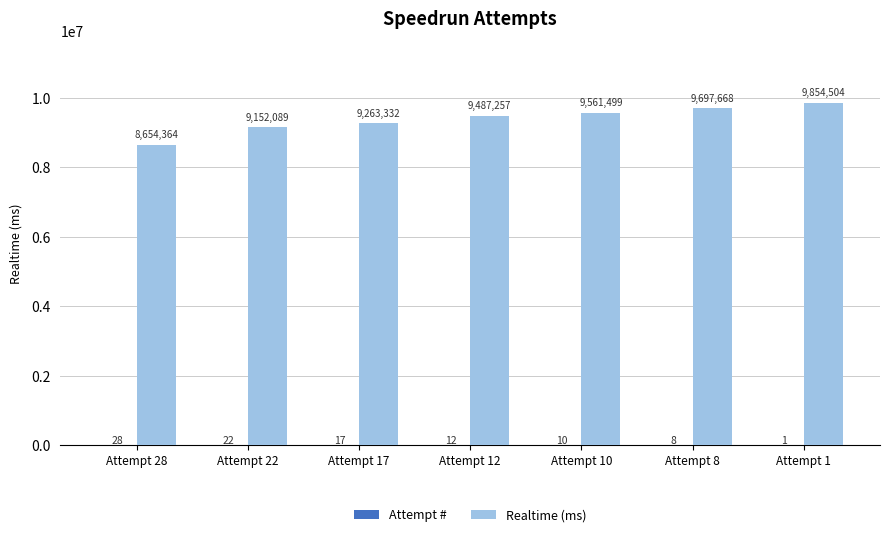

Which series has the largest total across all categories?

Realtime (ms)